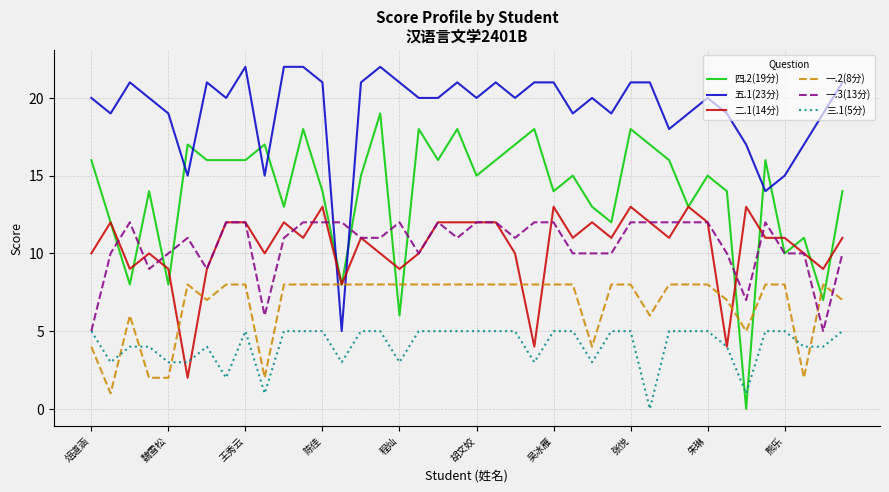

List the series in order of their peak value, lowest first.

三.1(5分), 一.2(8分), 一.3(13分), 二.1(14分), 四.2(19分), 五.1(23分)